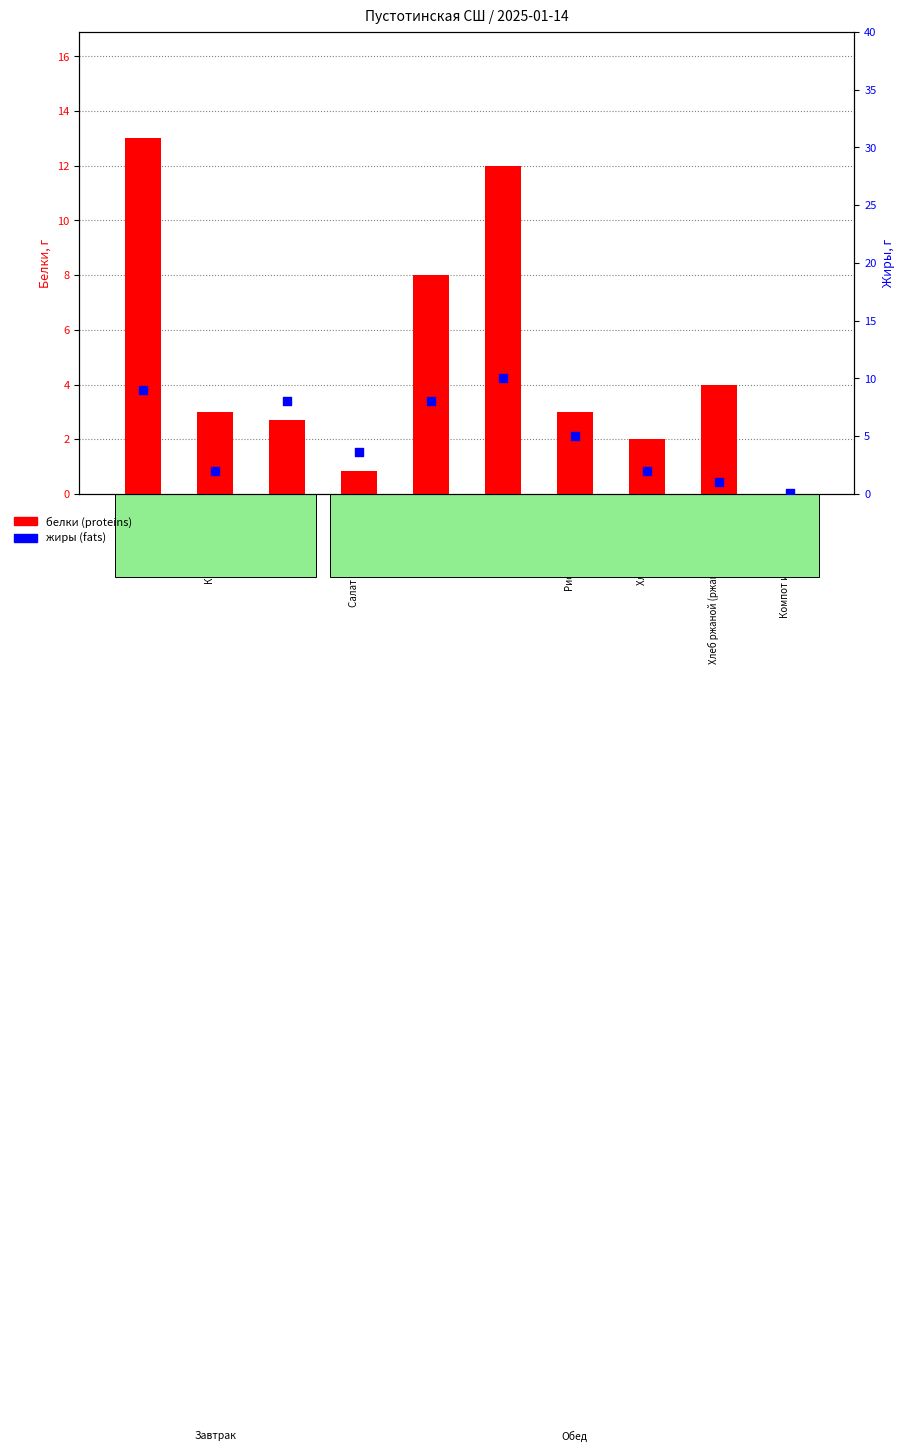

Is the value of жиры (fats) at Хлеб ржаной (ржано-пшеничный) greater than the value of белки (proteins) at Салат из свеклы с р/м?

Yes